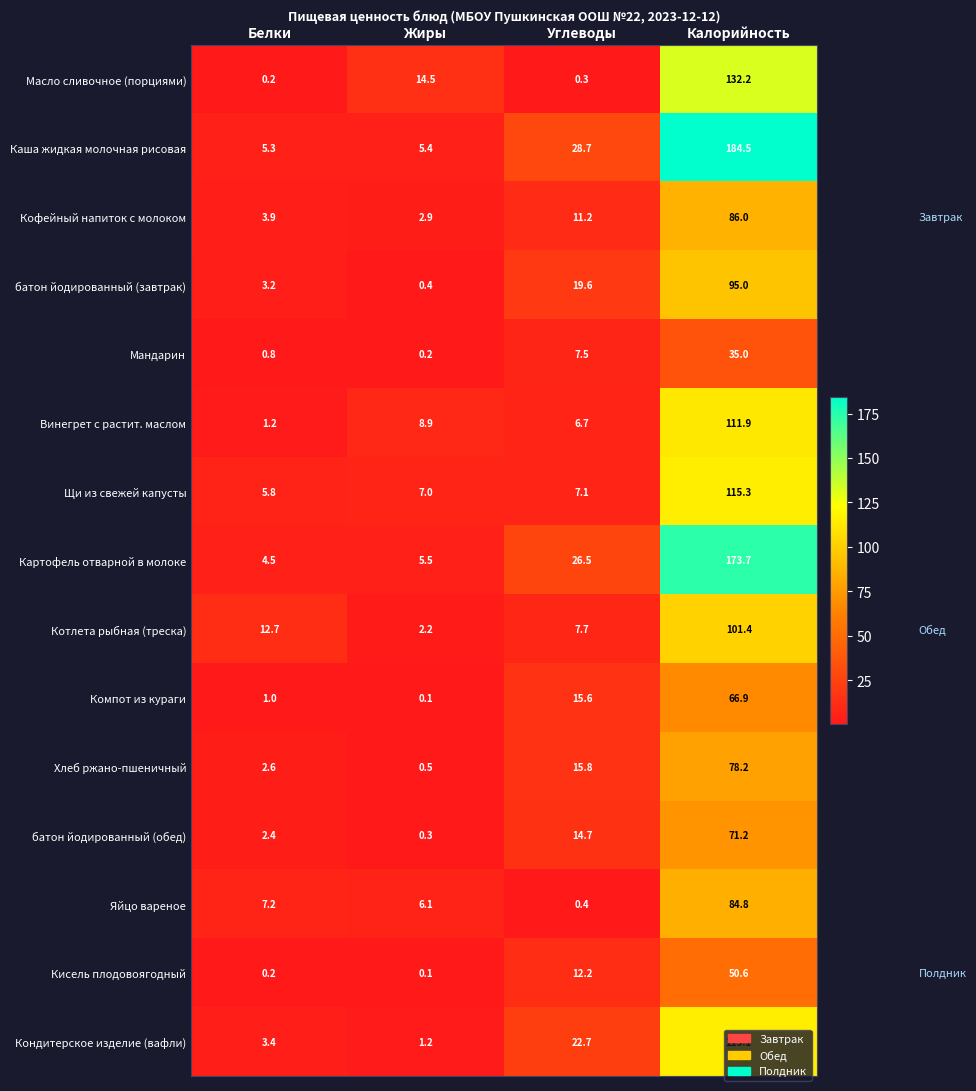

What is the sum of the батон йодированный (завтрак) values at Калорийность and Жиры?

95.4